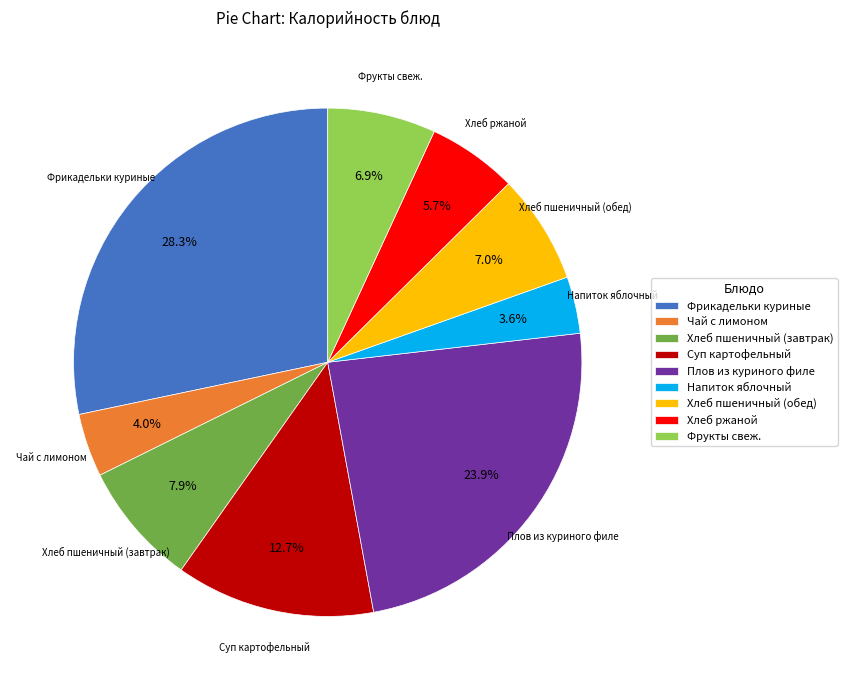

Which category has the biggest portion of the pie?

Фрикадельки куриные